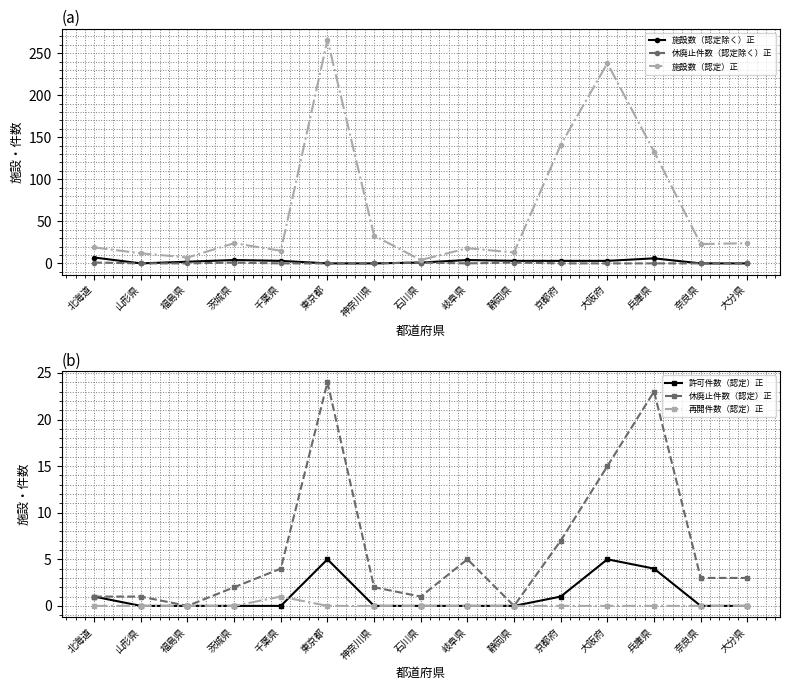

Reading left to right, transcribe all the data shown in this chart.

施設数（認定除く）正: 7	0	2	4	3	0	0	1	4	3	3	3	6	0	0
休廃止件数（認定除く）正: 1	0	0	1	0	0	0	1	0	1	0	0	0	0	0
施設数（認定）正: 19	12	7	24	15	266	33	4	18	13	141	238	133	23	24
許可件数（認定）正: 1	0	0	0	0	5	0	0	0	0	1	5	4	0	0
休廃止件数（認定）正: 1	1	0	2	4	24	2	1	5	0	7	15	23	3	3
再開件数（認定）正: 0	0	0	0	1	0	0	0	0	0	0	0	0	0	0